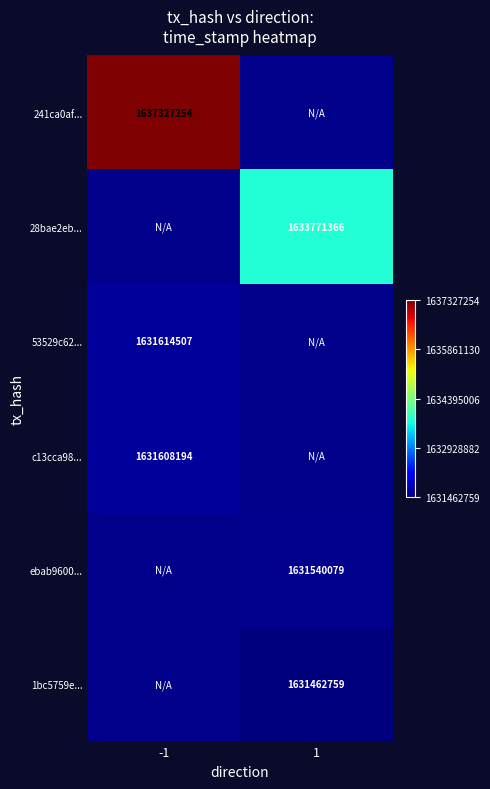

At how many categories does at least one series exceed 1635490595?

1